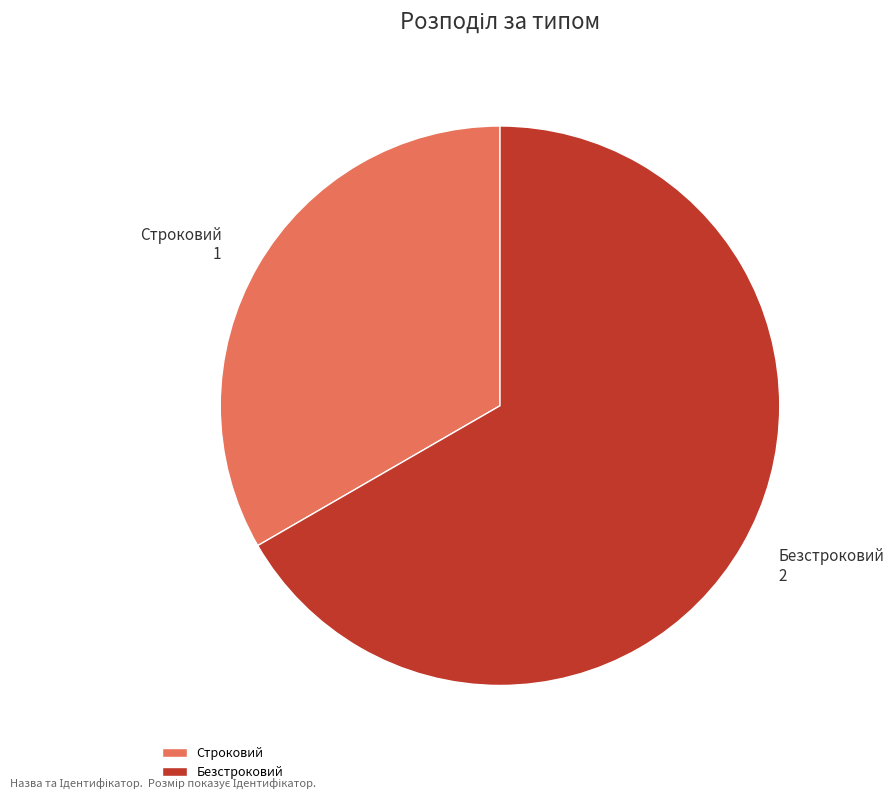

Which category has the smallest portion of the pie?

Строковий